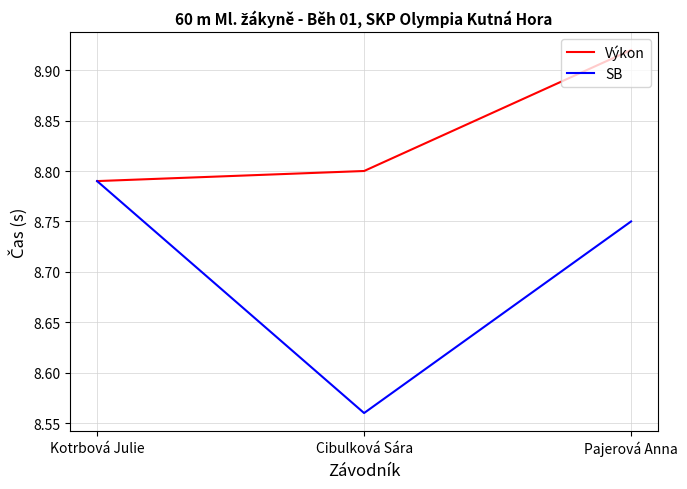

What position from the left is Pajerová Anna?

3